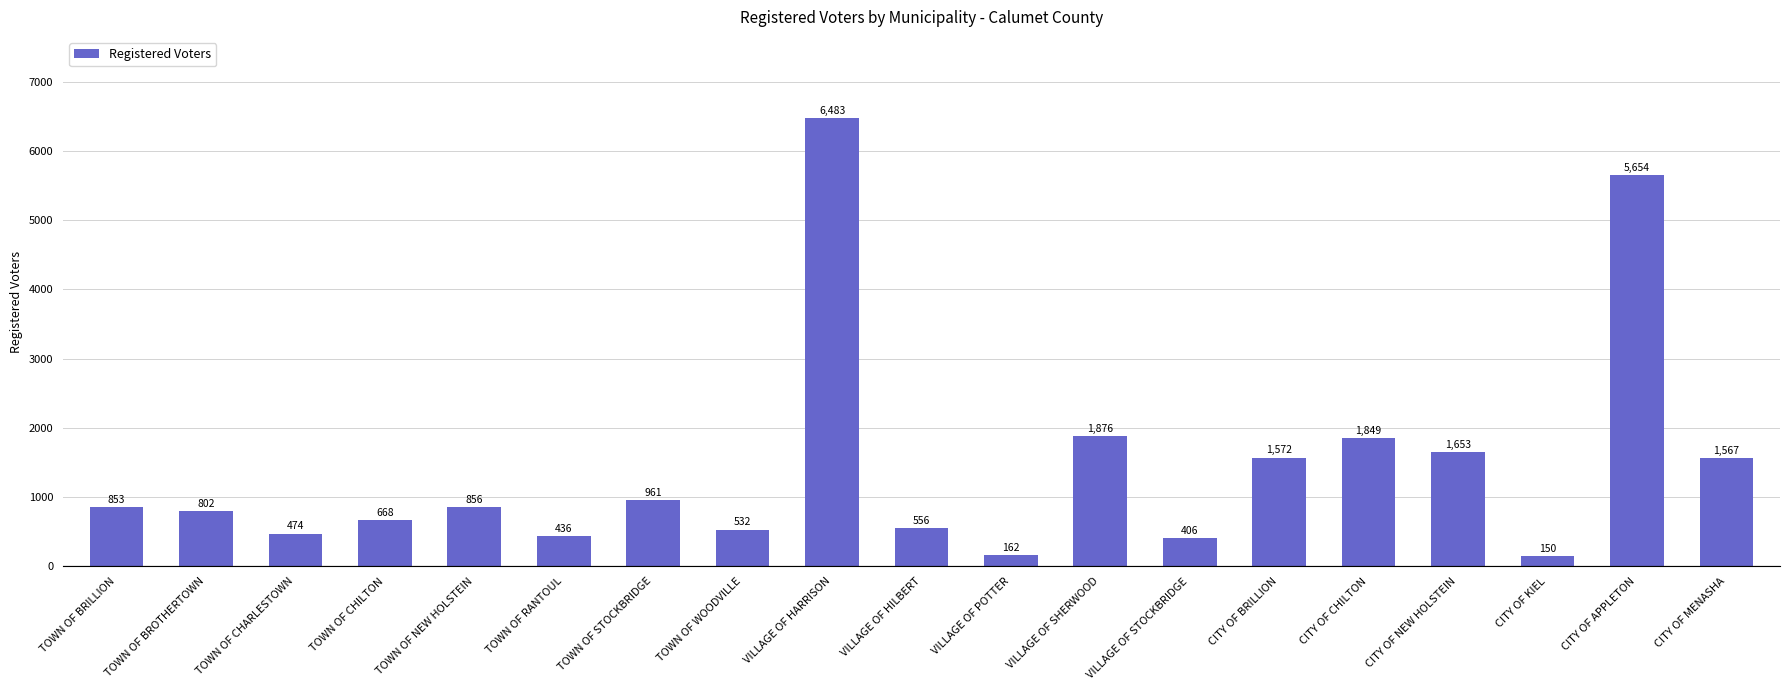

What is the difference between the values at VILLAGE OF HILBERT and VILLAGE OF SHERWOOD?

1320